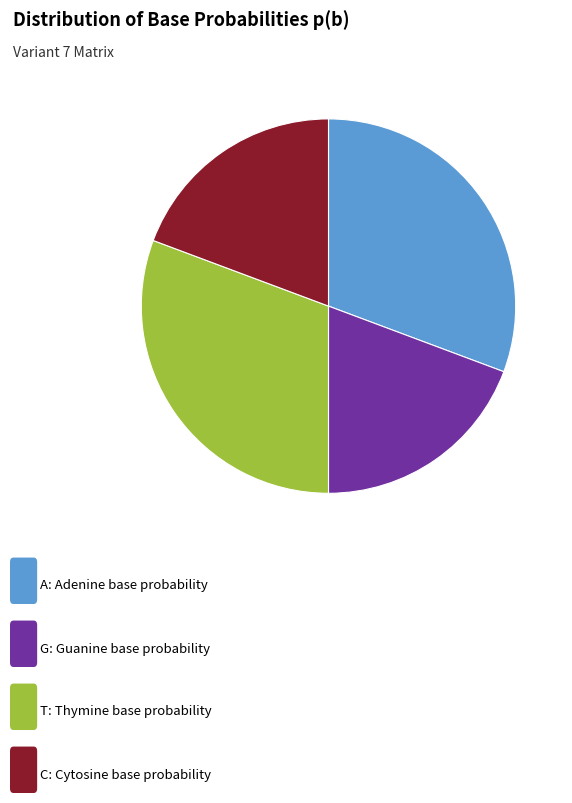

Does any single category account for the majority?

No